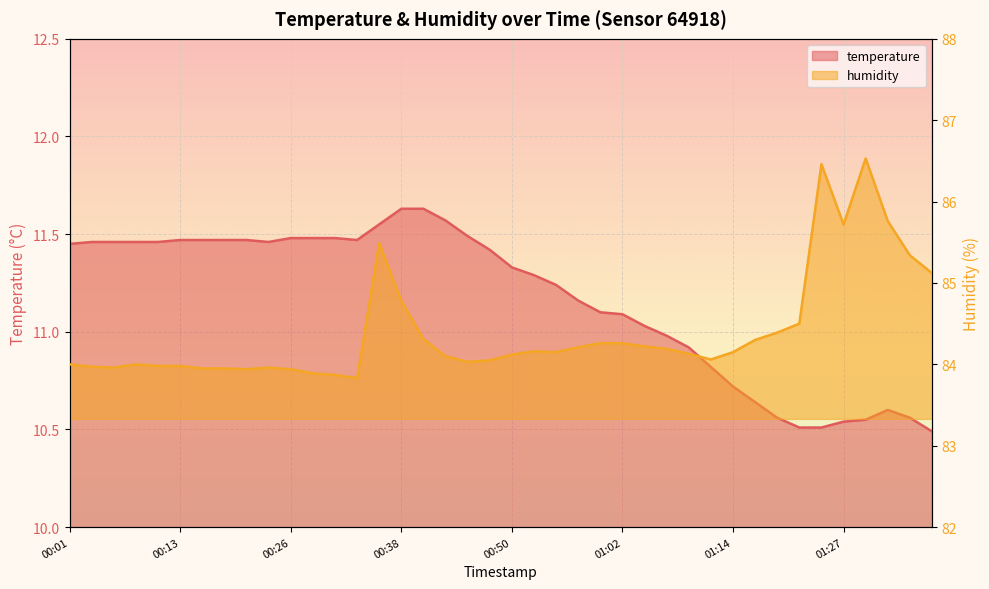

What position from the right is 01:36?

1